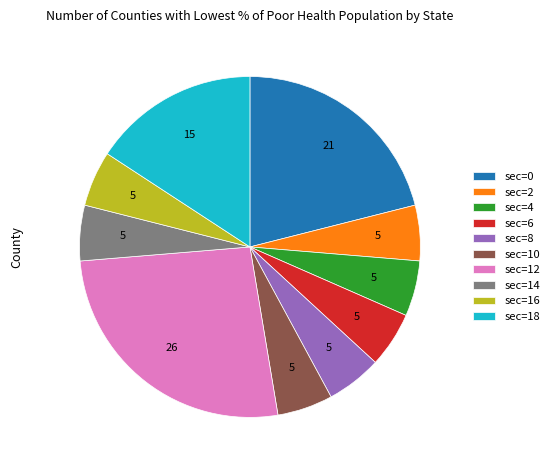

Is it true that sec=16 is 5% of the pie?

True